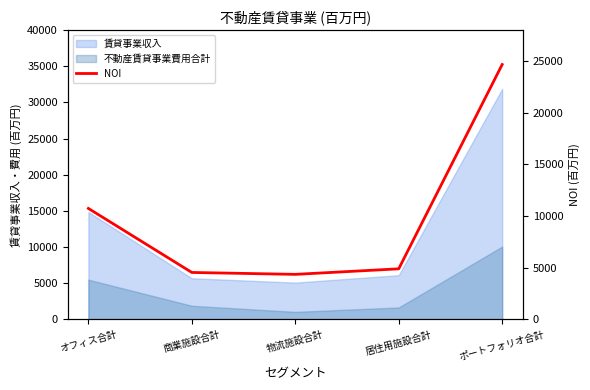

Does the chart display data point markers on the line(s)?

No